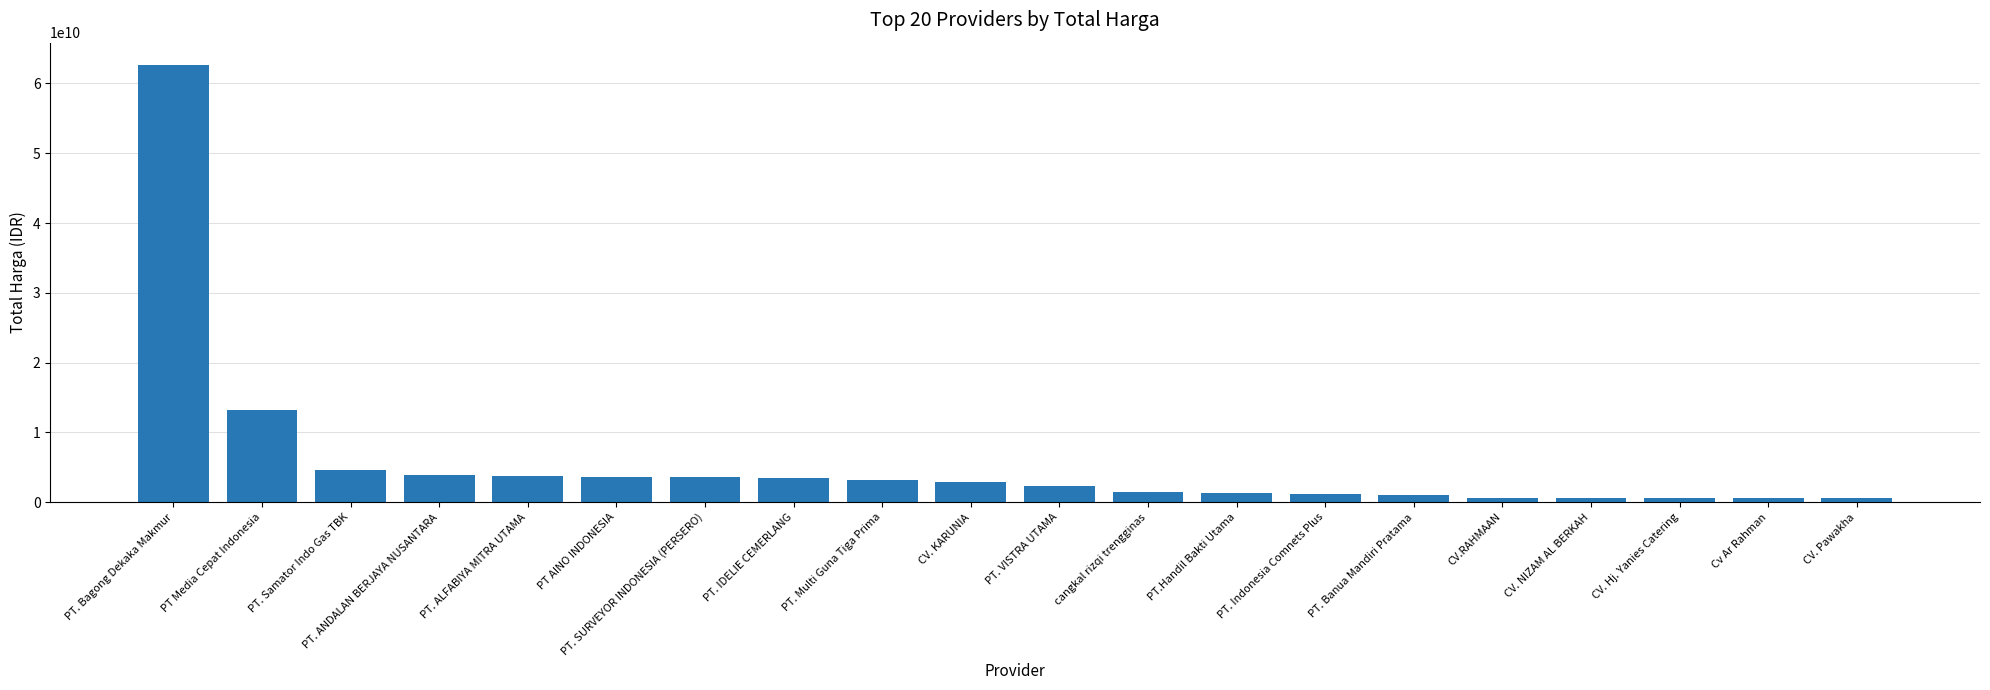

The value at PT. Banua Mandiri Pratama is 984972000. True or false?

True